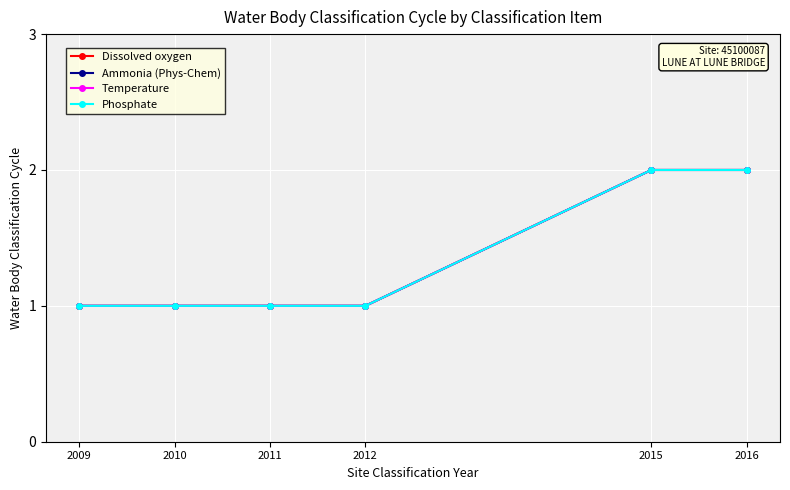

Is the value of Temperature at 2012 greater than the value of Ammonia (Phys-Chem) at 2015?

No